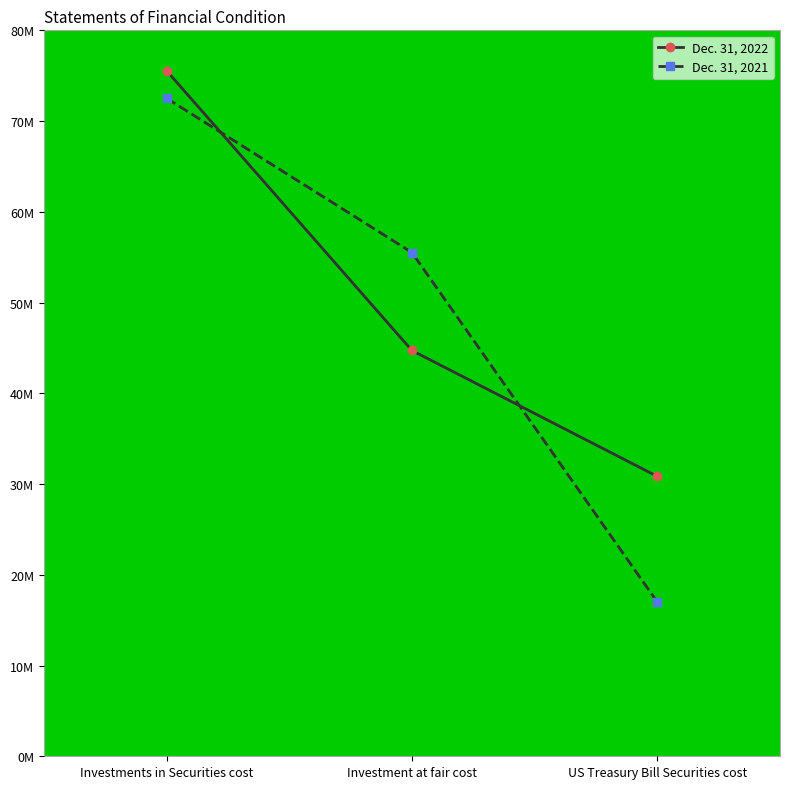

What is the average value of the Dec. 31, 2021 series?

48343292